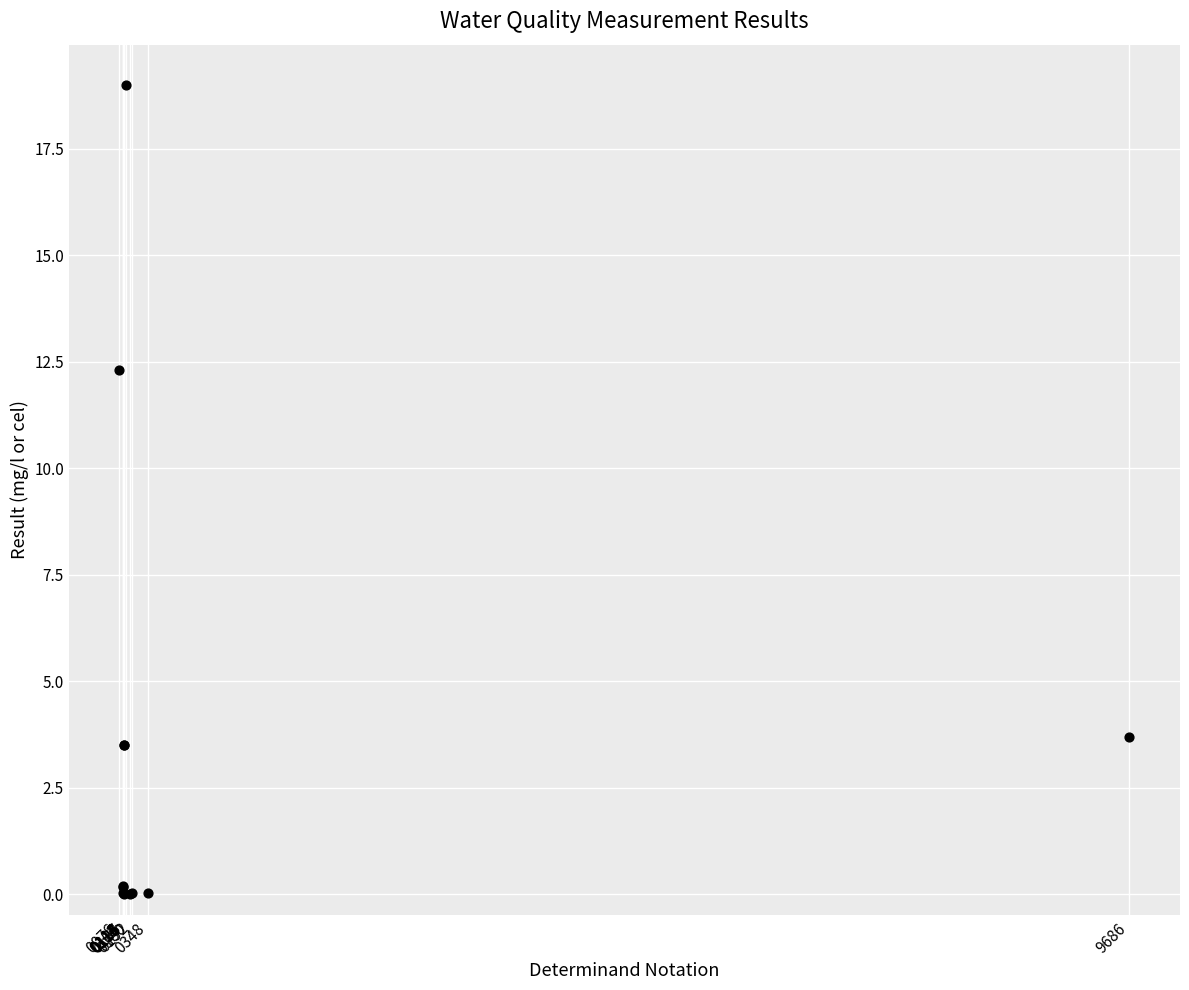

What Y value in the scatter plot is closest to 9?

12.3